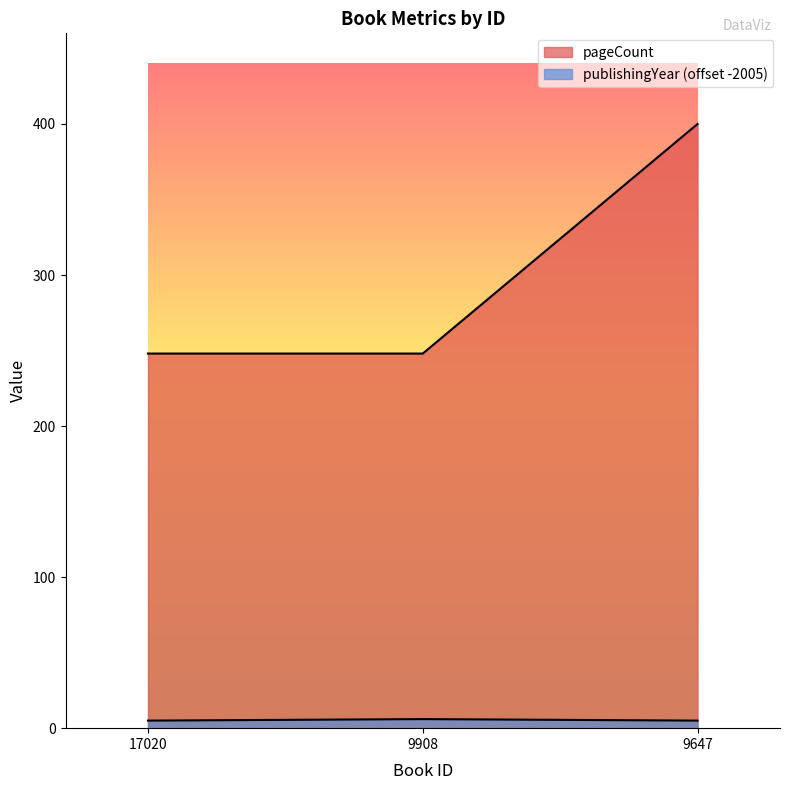

Is it true that pageCount equals 400 at 9647?

True